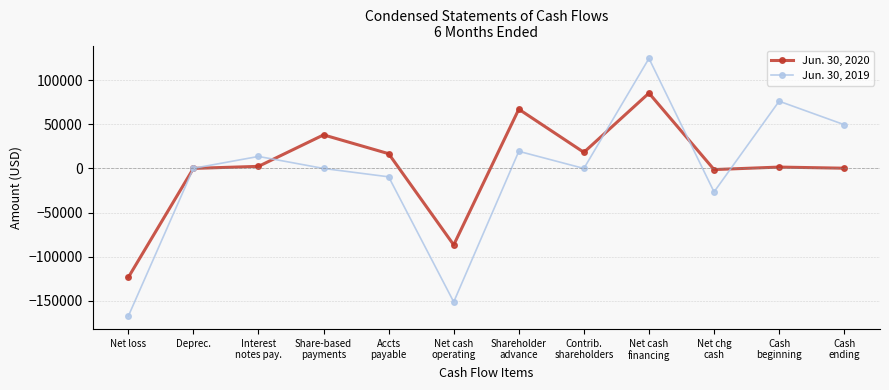

The Jun. 30, 2019 series shows -167560 at Net loss. True or false?

True